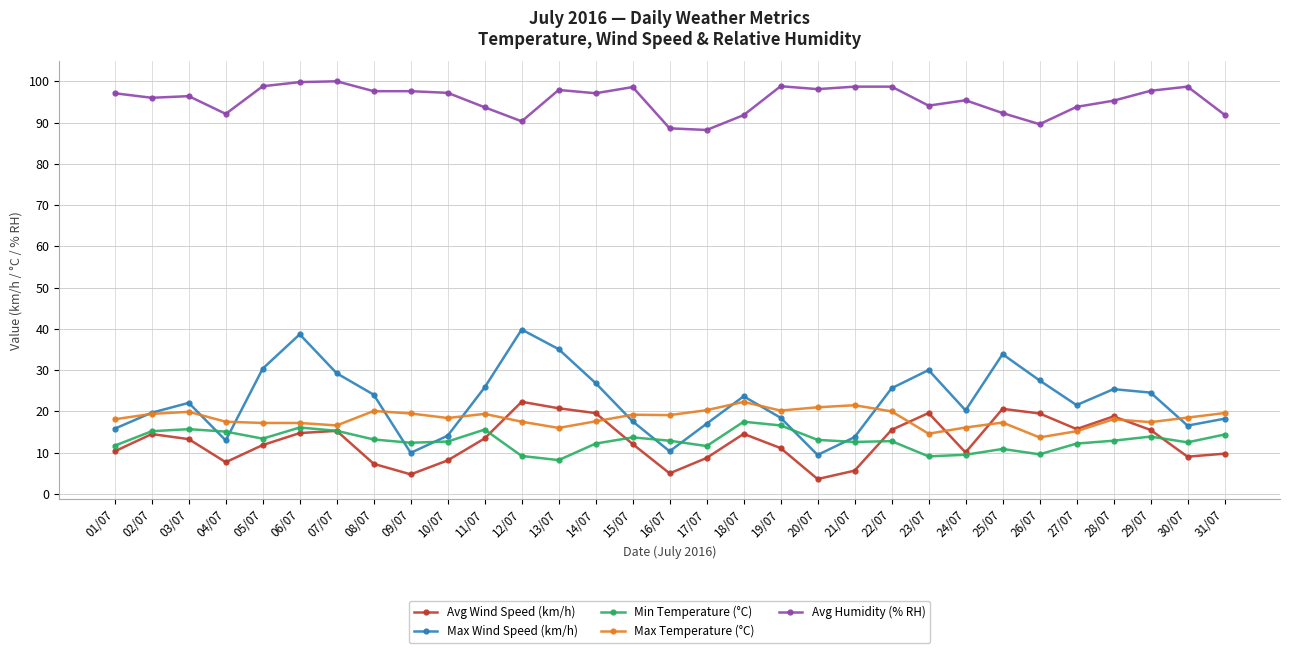

The Max Temperature (°C) series shows 5.8 at 24/07. True or false?

False